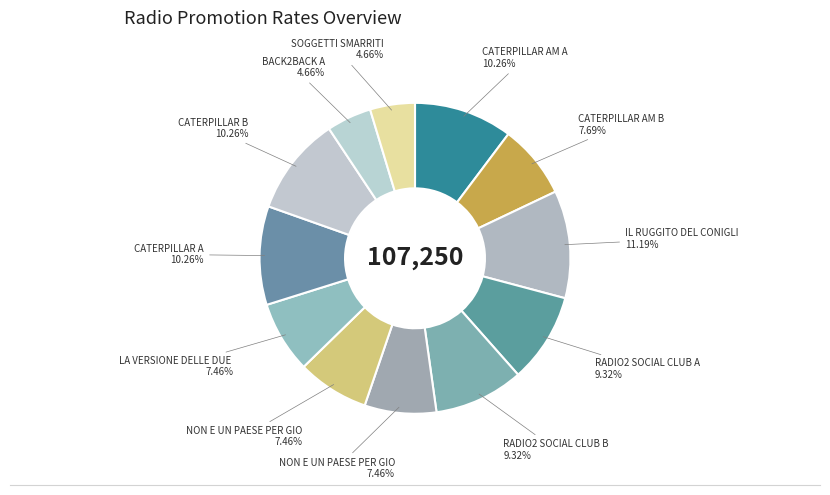

What is the smallest slice in the pie chart?

BACK2BACK A